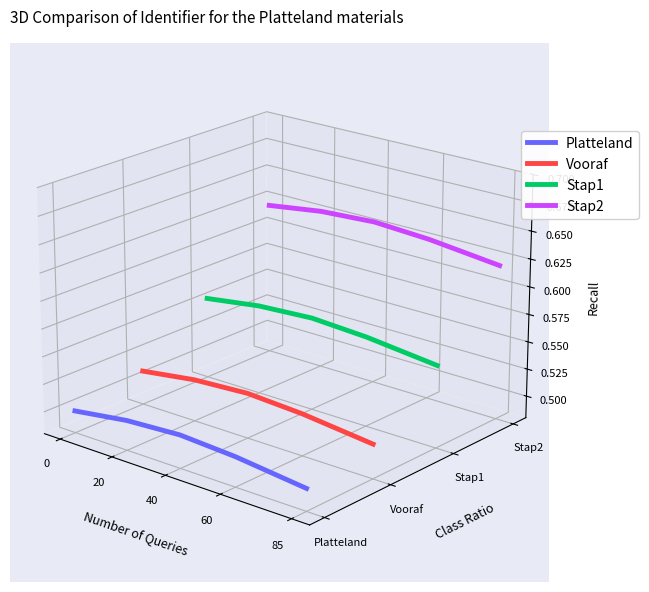

True or false: Stap2 and Platteland intersect in this chart.

False